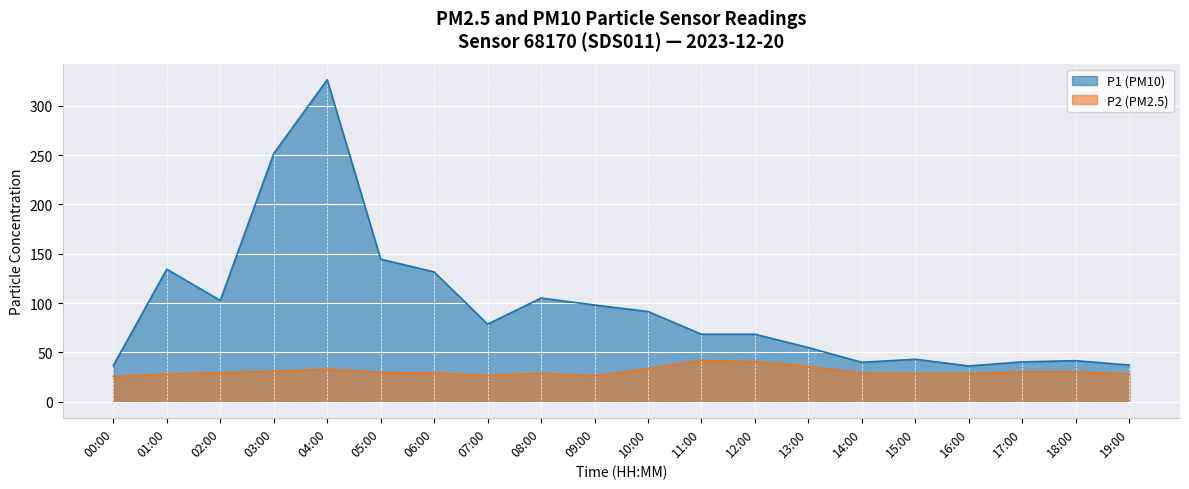

True or false: P2 and P1 cross at least once.

False